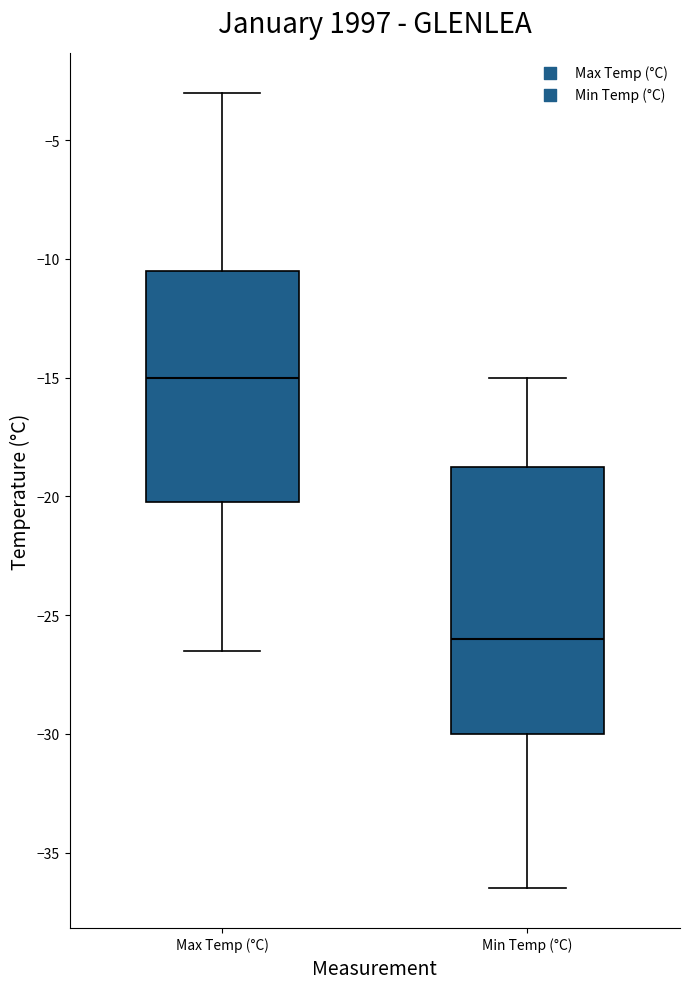

Comparing the boxes themselves (not the whiskers), which one is the tallest?

Min Temp (°C)